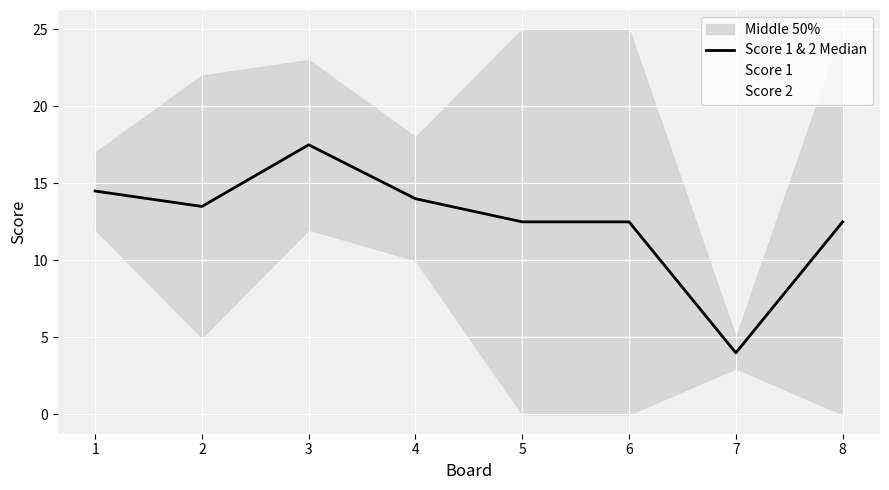

At which label does Score 1 & 2 Median reach its peak?

3